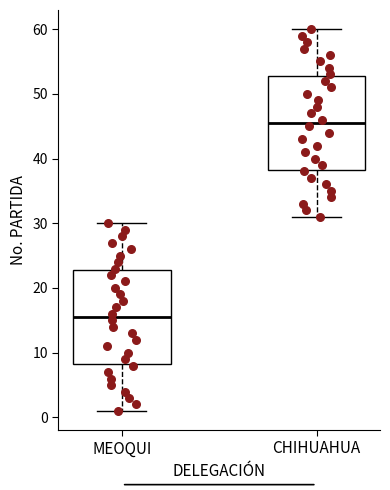

Where does the lower whisker of the box for MEOQUI end on the y-axis? The values are not printed on the chart, so give them approximately, as read against the axis.

1